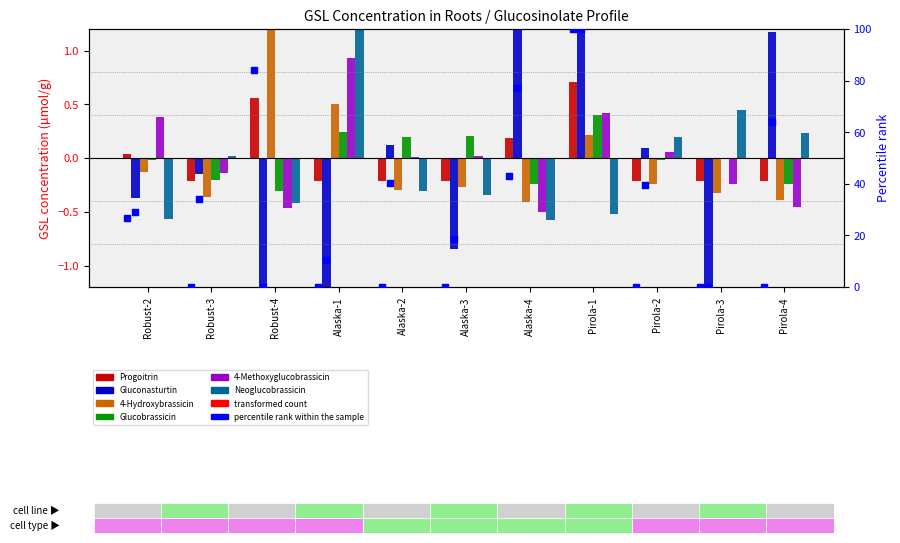

Is the value of Gluconasturtin at Robust-4 greater than the value of Progoitrin at Robust-4?

No